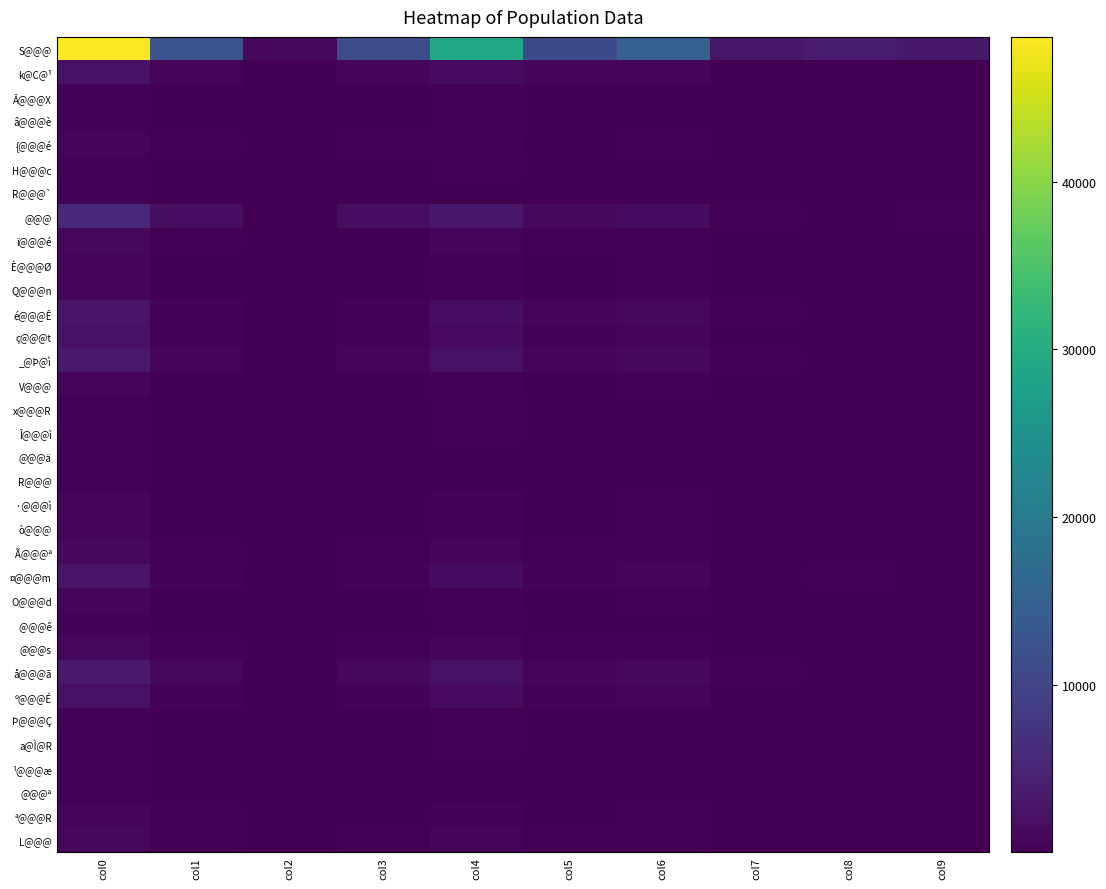

Which series has the largest total across all categories?

S@@@